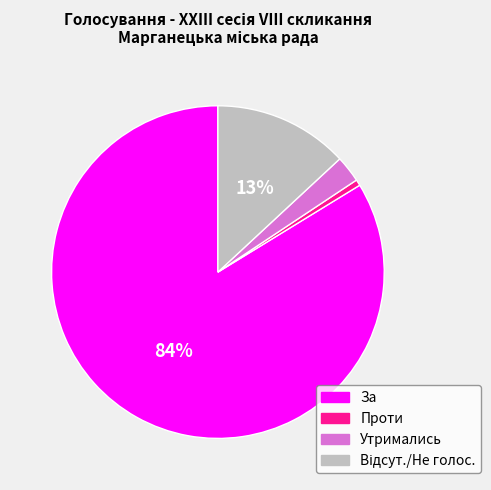

How many segments does this pie chart have?

4